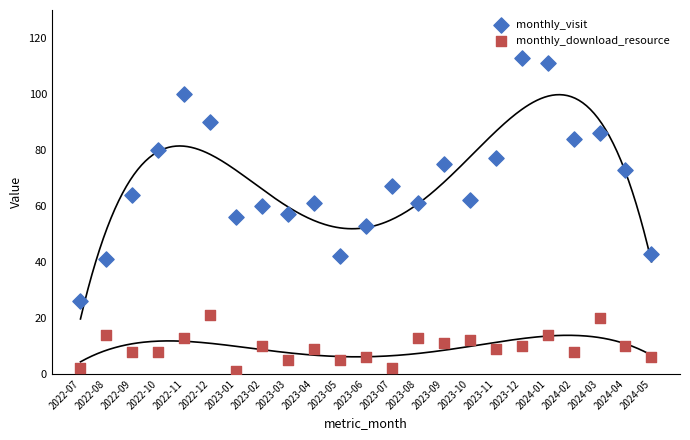

Which series has the largest Y range (max minus min)?

monthly_visit